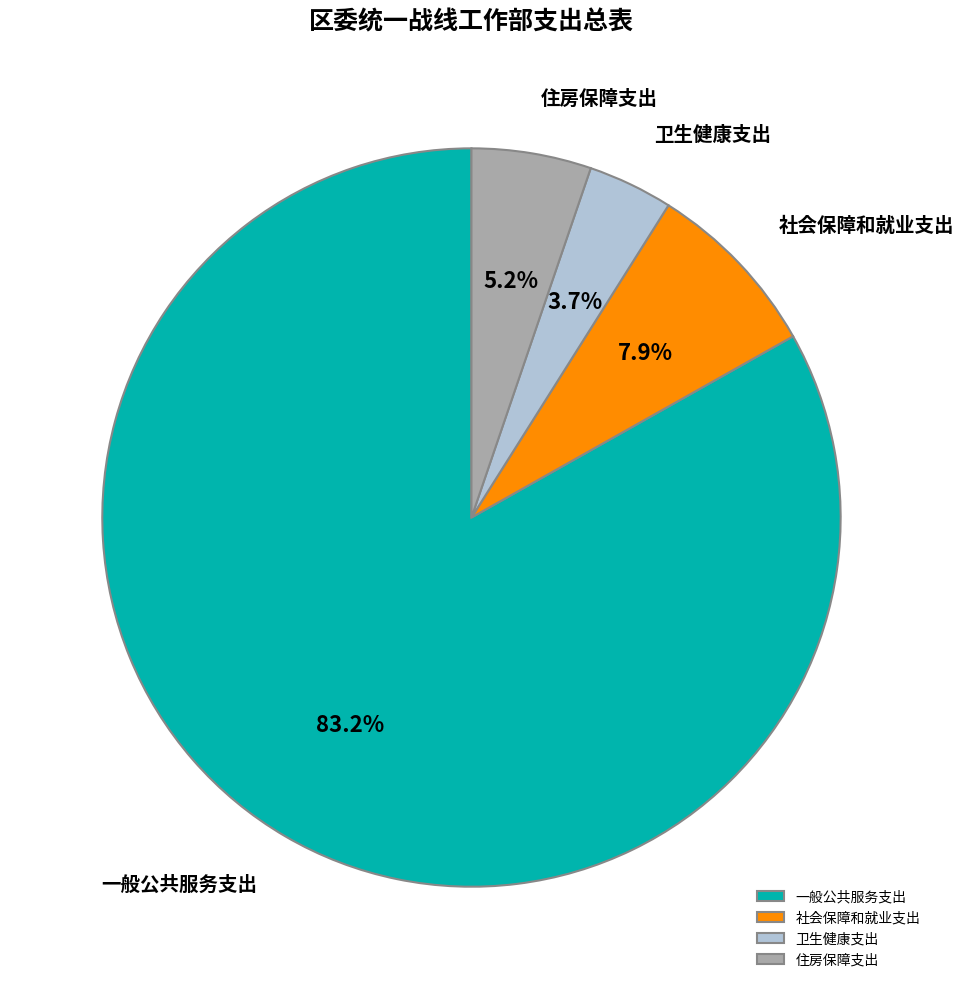

To the nearest percent, what is the combined percentage of 一般公共服务支出 and 住房保障支出?

88%